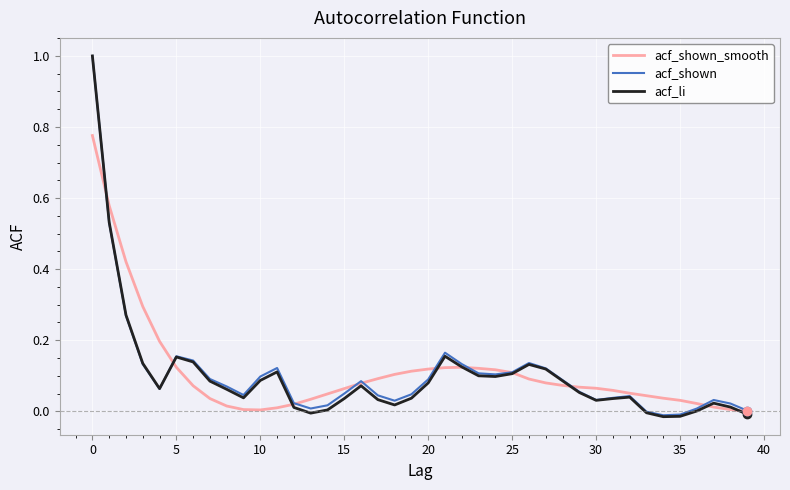

Which series has the widest spread of values?

acf_li